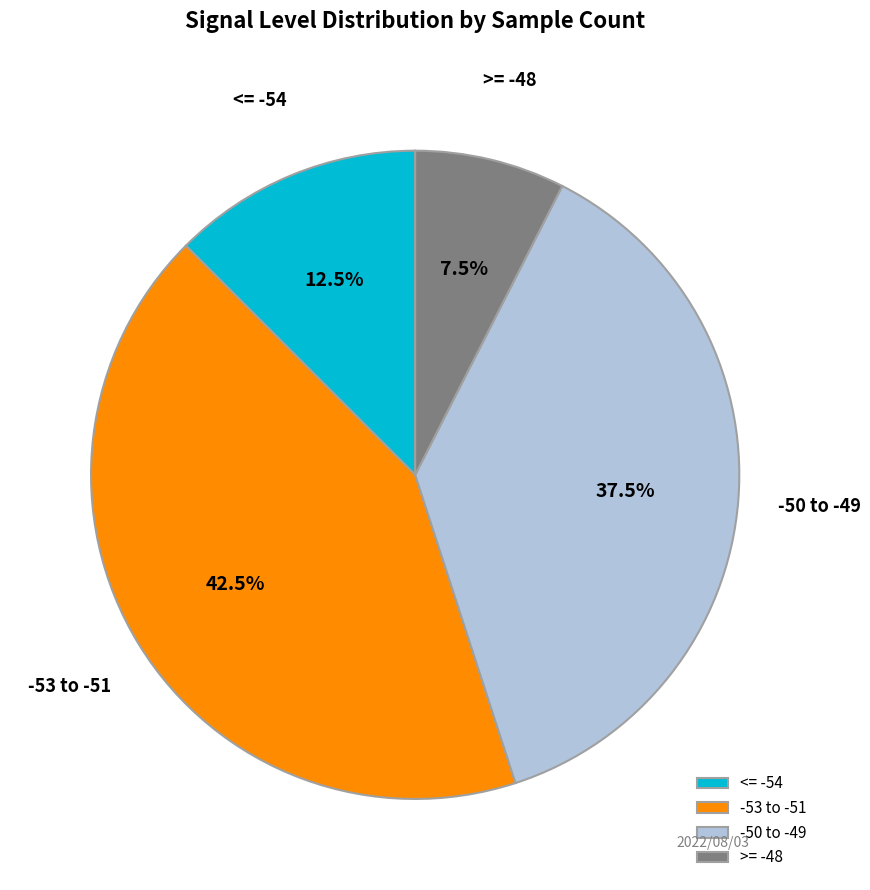

What is the largest slice in the pie chart?

-53 to -51